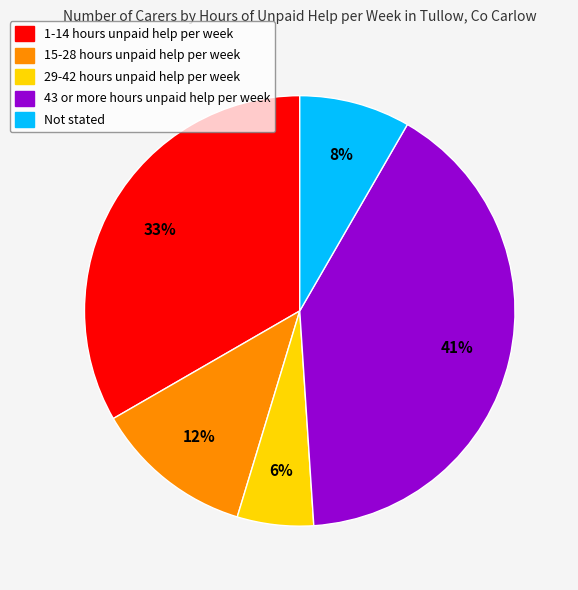

Count the number of slices in the pie.

5